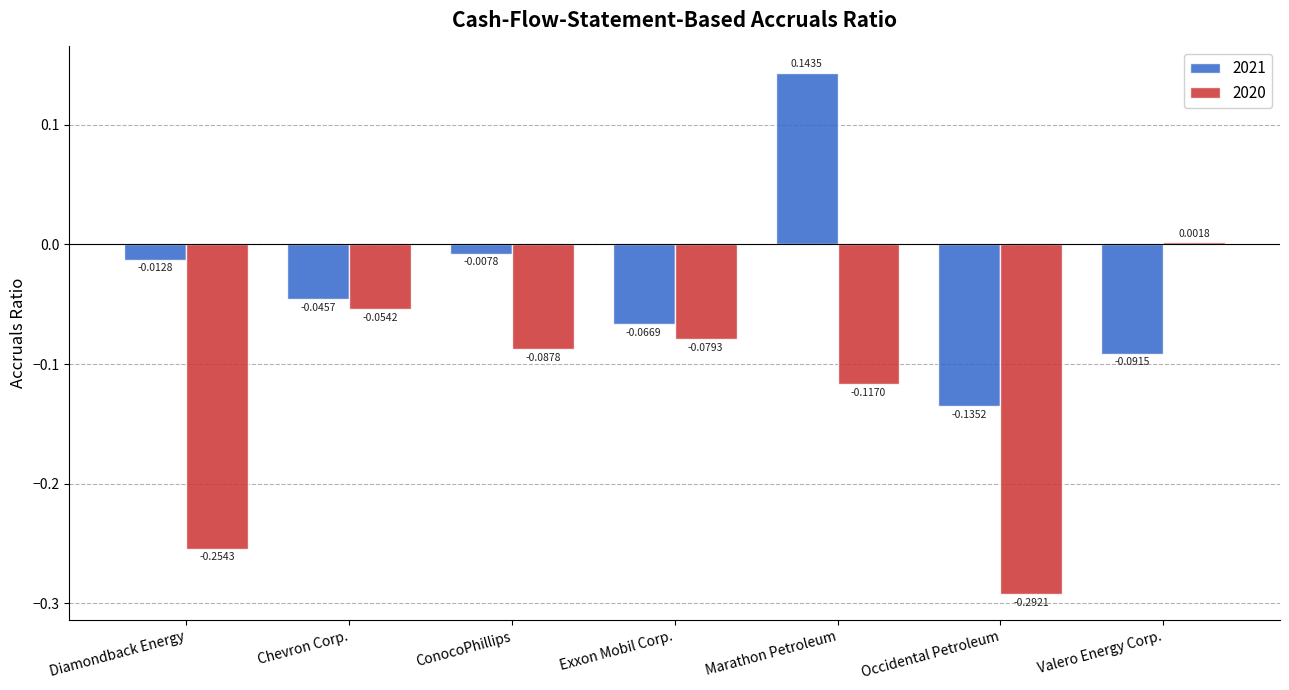

Which series has the largest total across all categories?

2021